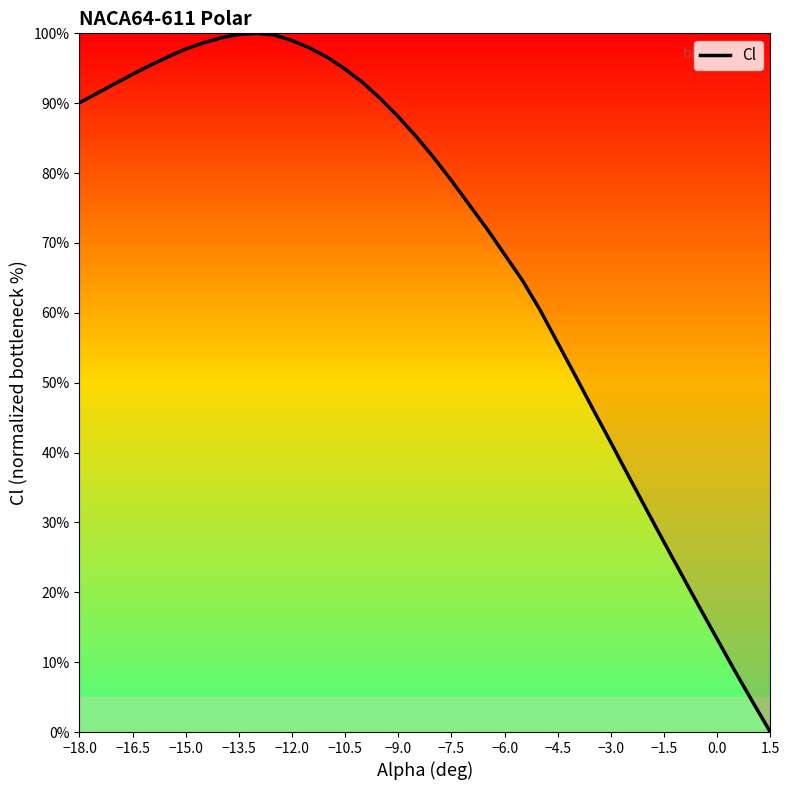

How many values are below 85?

20